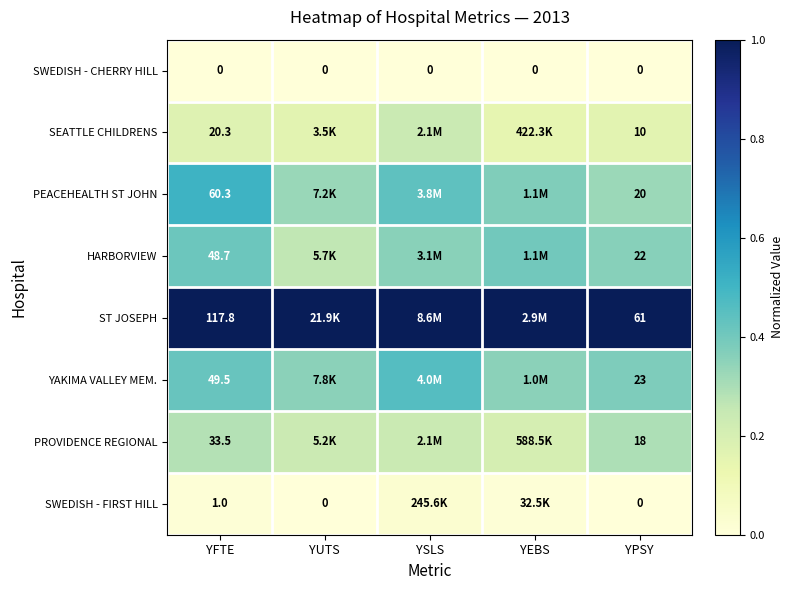

Rank the series at YFTE from highest to lowest value.

ST JOSEPH, PEACEHEALTH ST JOHN, YAKIMA VALLEY MEM., HARBORVIEW, PROVIDENCE REGIONAL, SEATTLE CHILDRENS, SWEDISH - FIRST HILL, SWEDISH - CHERRY HILL